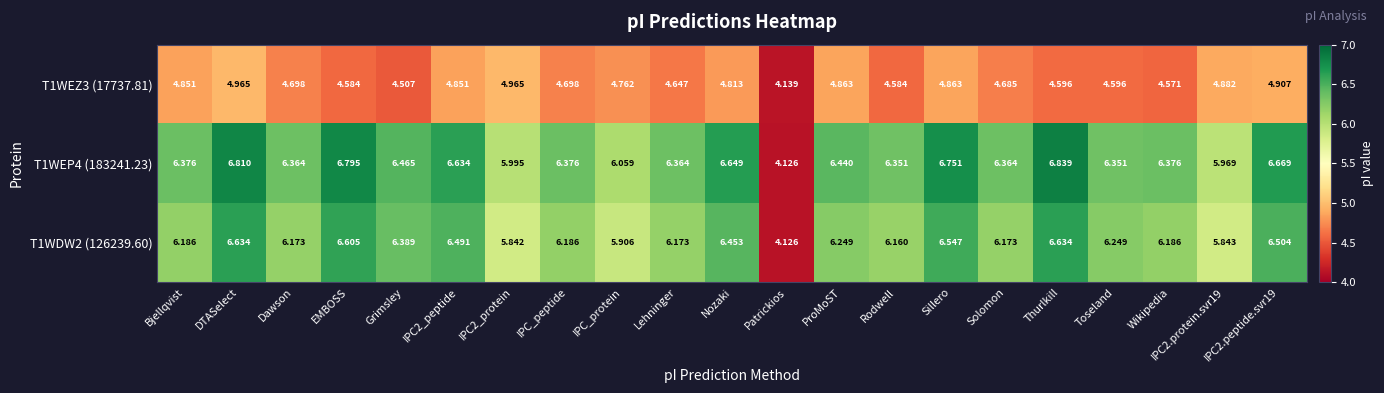

Rank the series at Bjellqvist from lowest to highest value.

T1WEZ3 (17737.81), T1WDW2 (126239.60), T1WEP4 (183241.23)